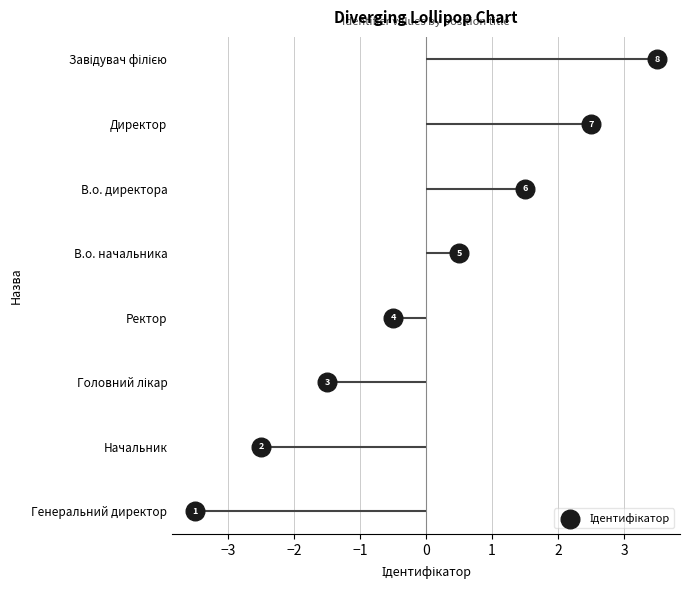

What is the change in value from −3 to 3?

+6